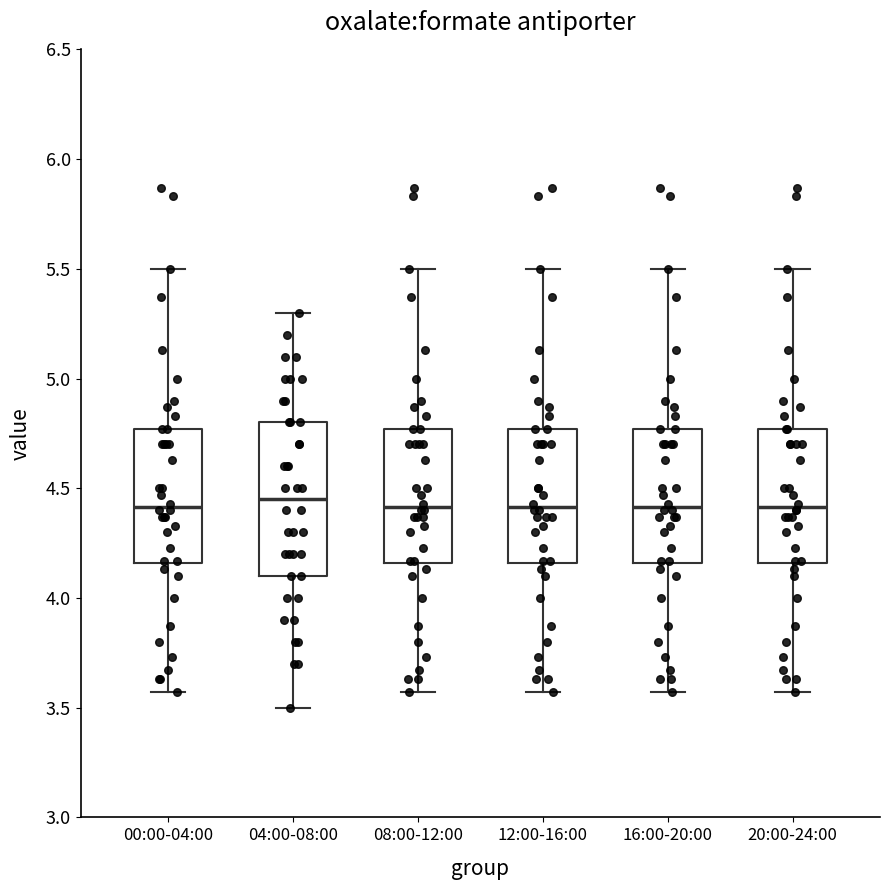

Reading left to right, read every box against the y-axis: the position of its median line, the range the box covers, and the ends of its whiskers. The values are not printed on the chart, so give them approximately, as read against the axis.

00:00-04:00: median 4.40, box 4.15 to 4.75, whiskers 3.55 to 5.50
04:00-08:00: median 4.45, box 4.10 to 4.80, whiskers 3.50 to 5.30
08:00-12:00: median 4.40, box 4.15 to 4.75, whiskers 3.55 to 5.50
12:00-16:00: median 4.40, box 4.15 to 4.75, whiskers 3.55 to 5.50
16:00-20:00: median 4.40, box 4.15 to 4.75, whiskers 3.55 to 5.50
20:00-24:00: median 4.40, box 4.15 to 4.75, whiskers 3.55 to 5.50